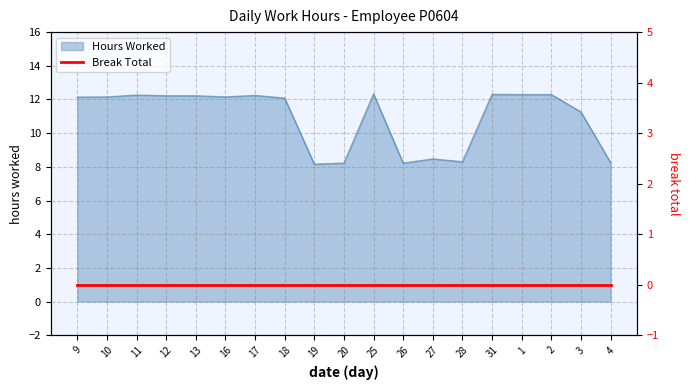

Reading left to right, what are all the values shown in this chart?

9=12.1	10=12.2	11=12.3	12=12.2	13=12.2	16=12.2	17=12.2	18=12.1	19=8.2	20=8.2	25=12.3	26=8.2	27=8.5	28=8.3	31=12.3	1=12.3	2=12.3	3=11.3	4=8.3